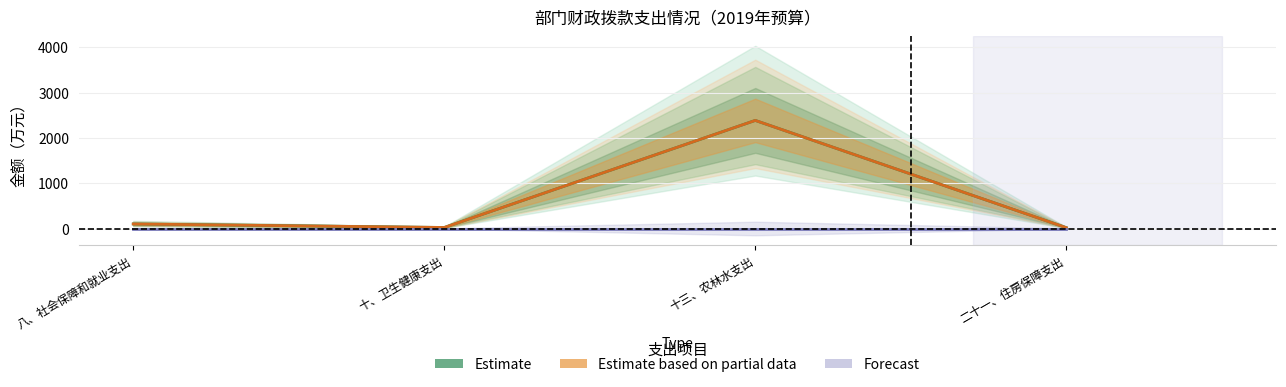

Rank the series at 十、卫生健康支出 from highest to lowest value.

Estimate, Estimate based on partial data